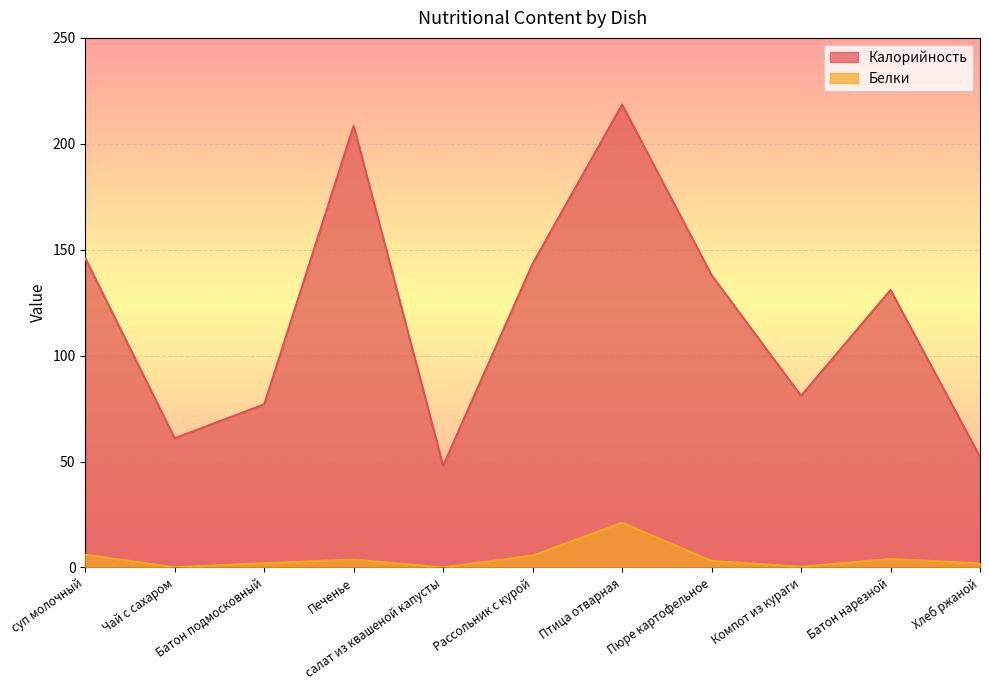

Is it true that Белки equals 0.1 at Чай с сахаром?

True